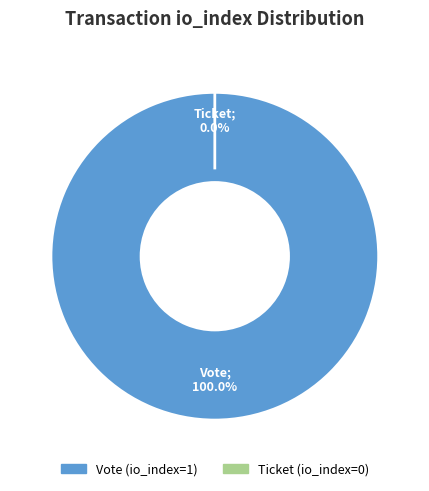

Which category accounts for the majority?

Vote (io_index=1)